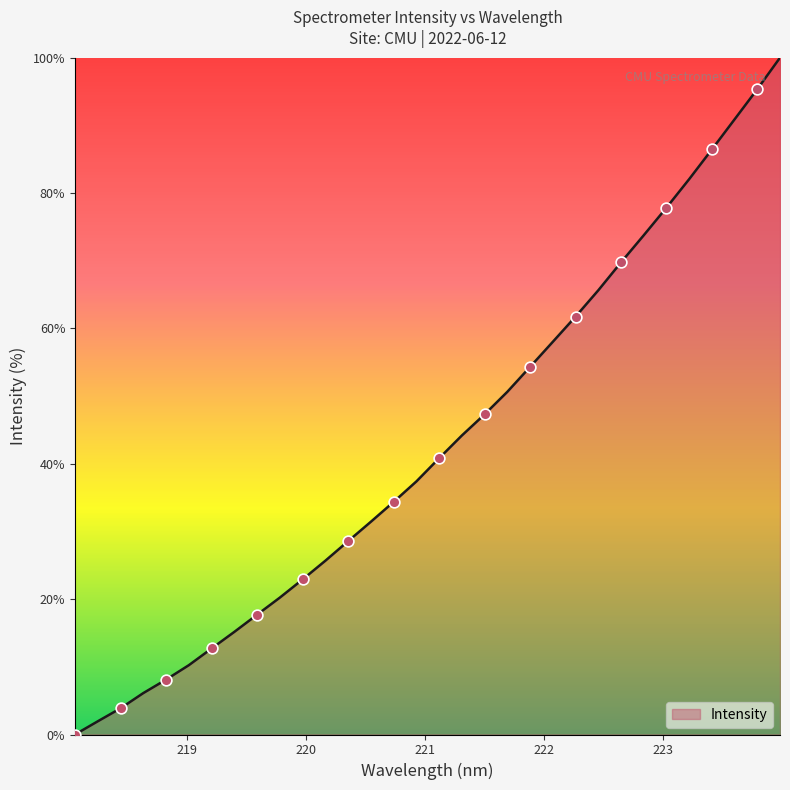

What is the difference between the maximum and minimum values?

100.0